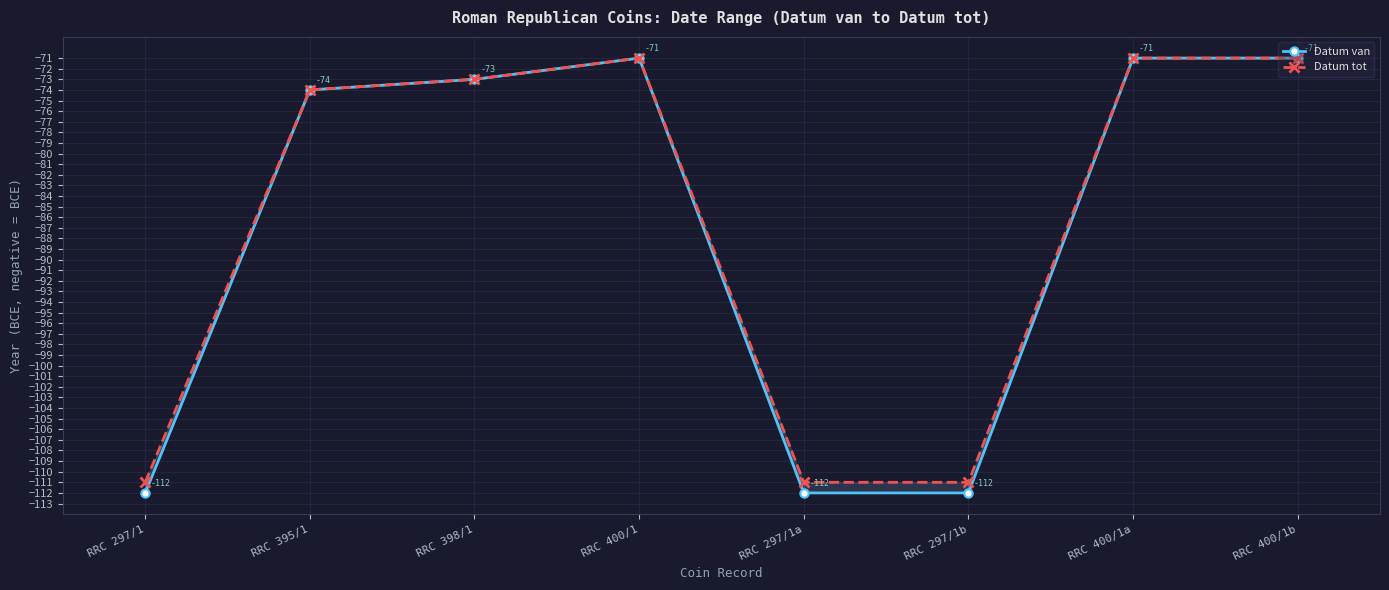

What is the average value of the Datum van series?

-87